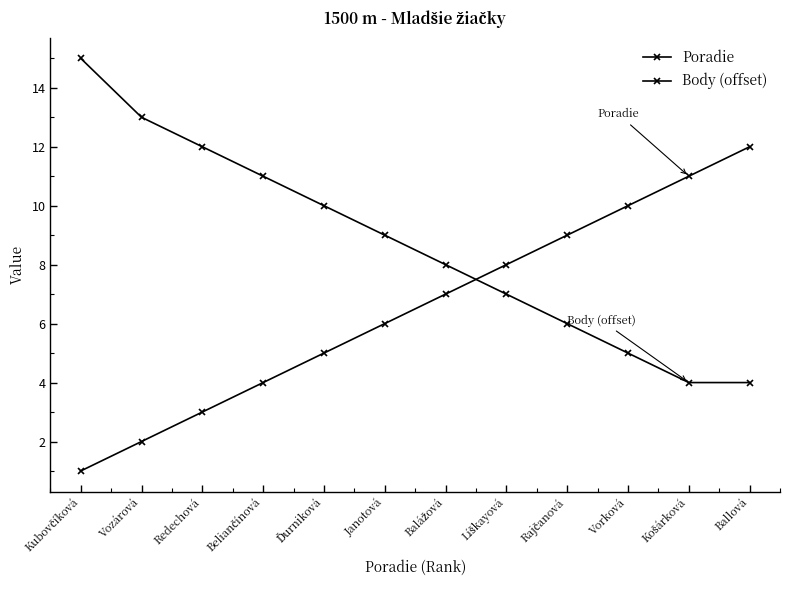

Rank the series by their average value, from highest to lowest.

Body (offset), Poradie